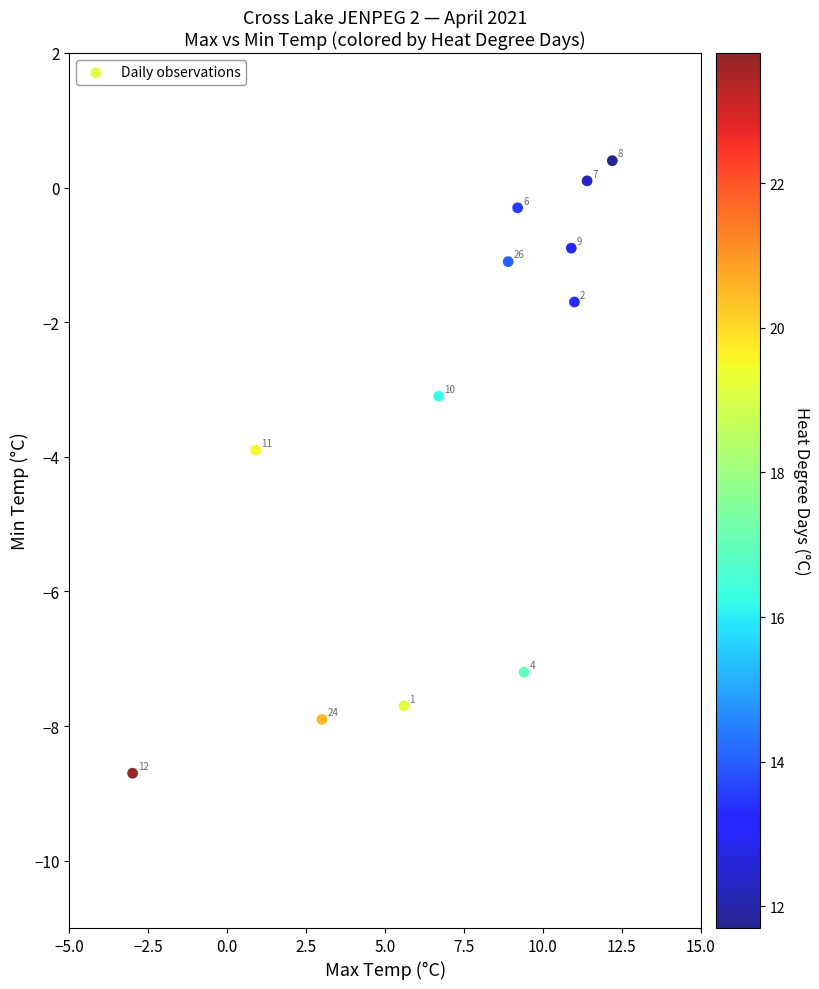

What is the range of X values (max minus min)?

15.2